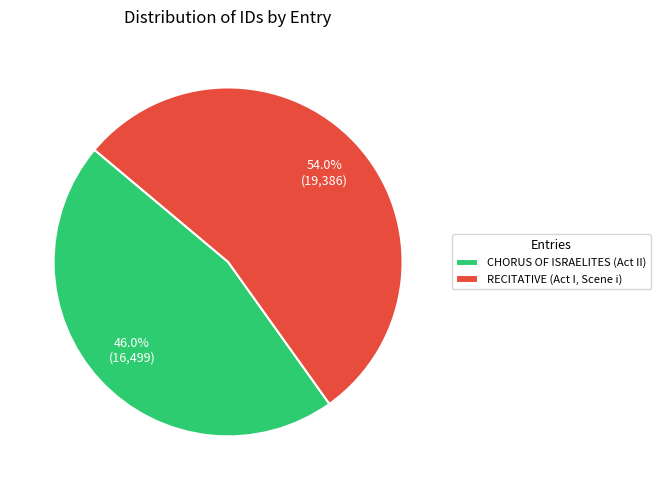

Rank the categories by value from highest to lowest.

RECITATIVE (Act I, Scene i), CHORUS OF ISRAELITES (Act II)